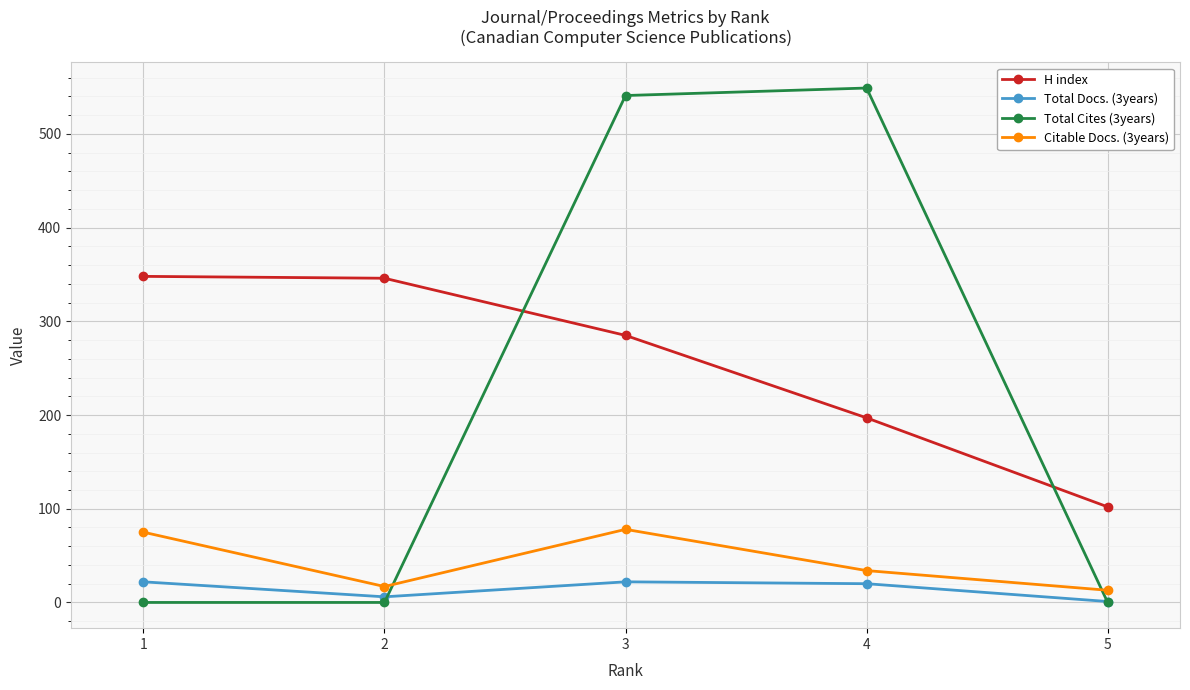

At 2, list the series in order from smallest to largest.

Total Cites (3years), Total Docs. (3years), Citable Docs. (3years), H index